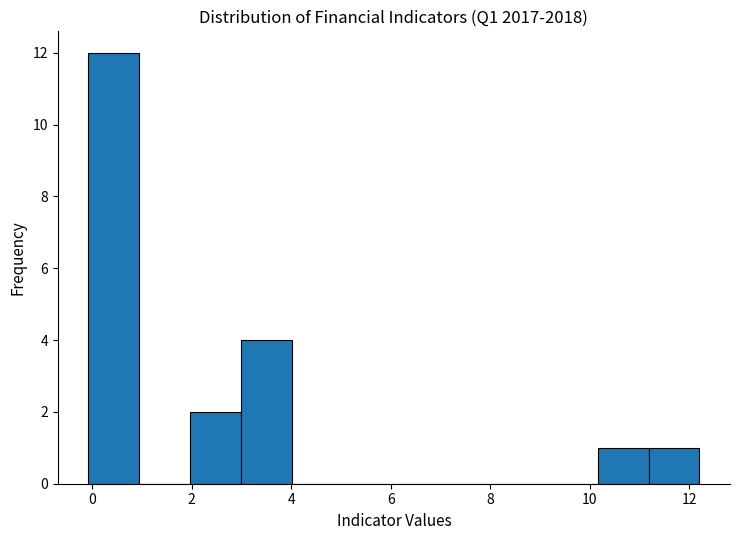

What is the height of the bar covering 10.2 to 11.2 on the x-axis? Neither the bar edges nor the heights are printed on the chart, so give them approximately, as read against the axes.

1